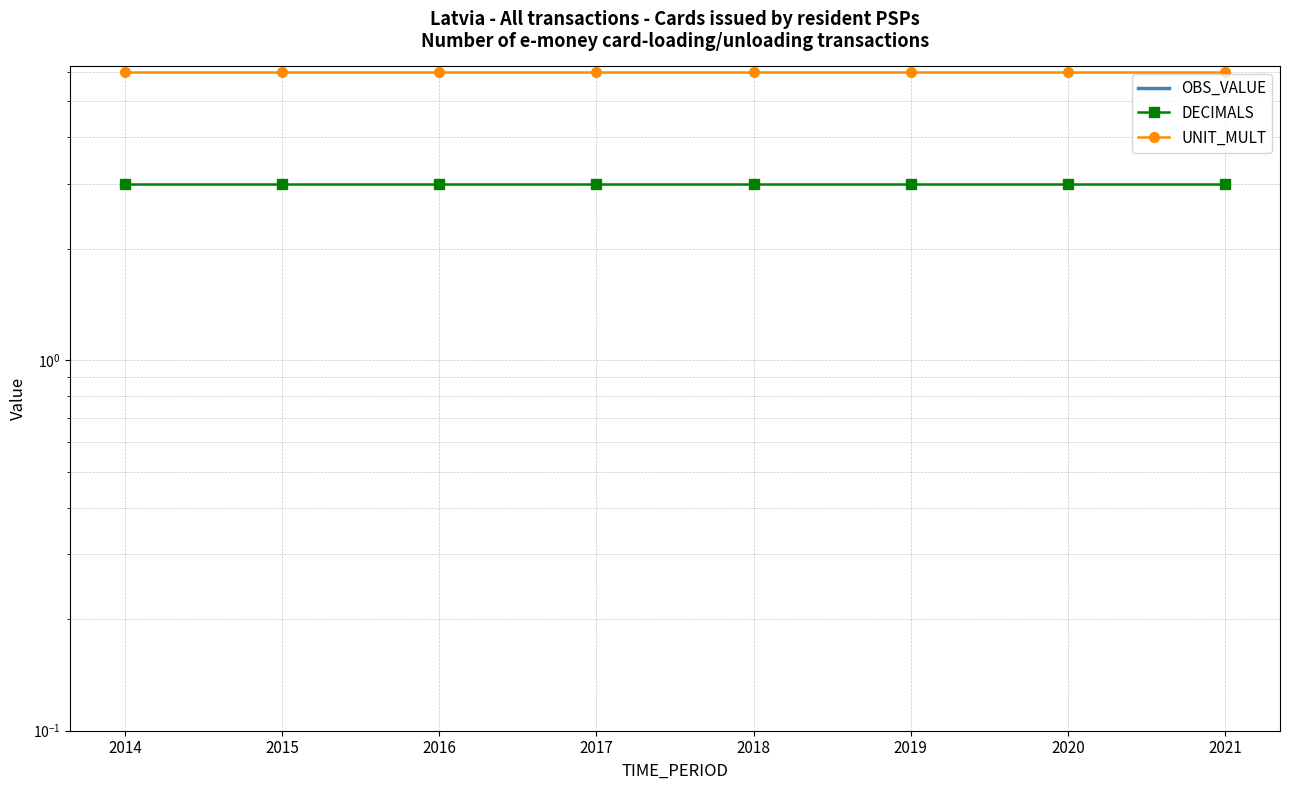

At which label is OBS_VALUE closest to 0?

2014